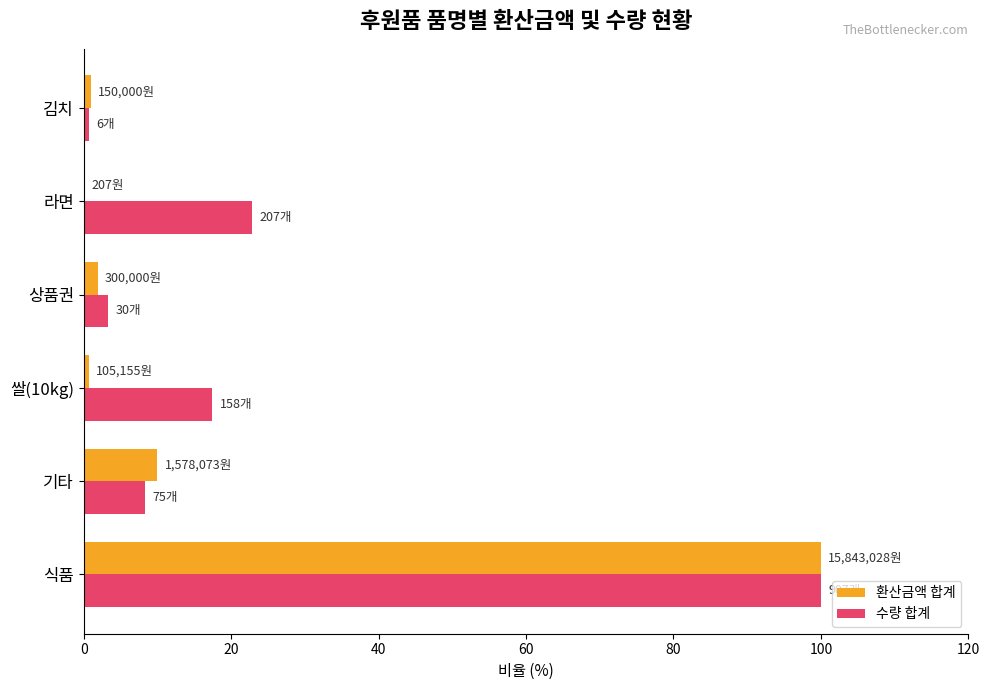

Where is 수량 합계 nearest to the value 50?

라면